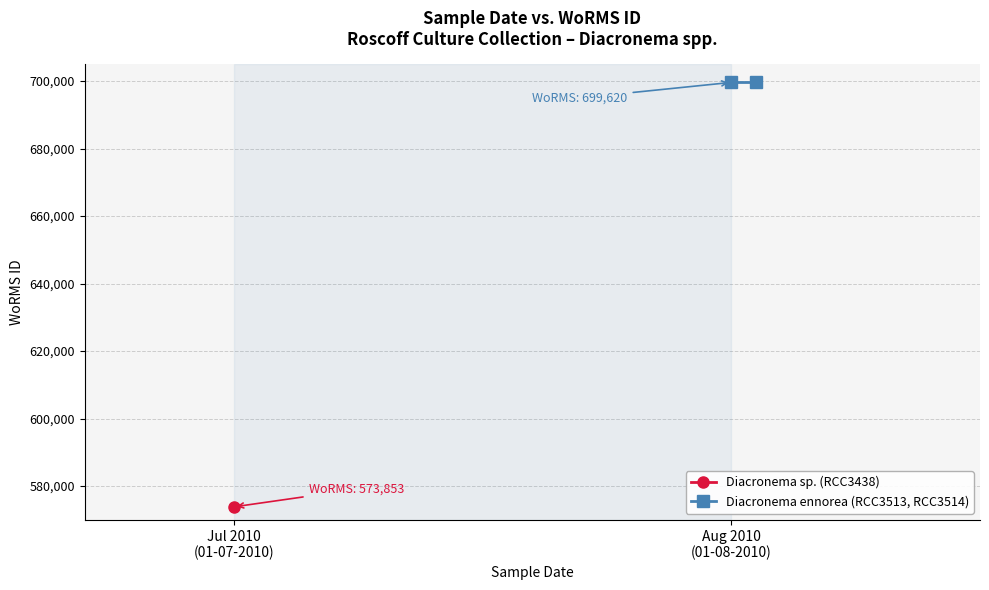

What is the greatest value displayed?

699620